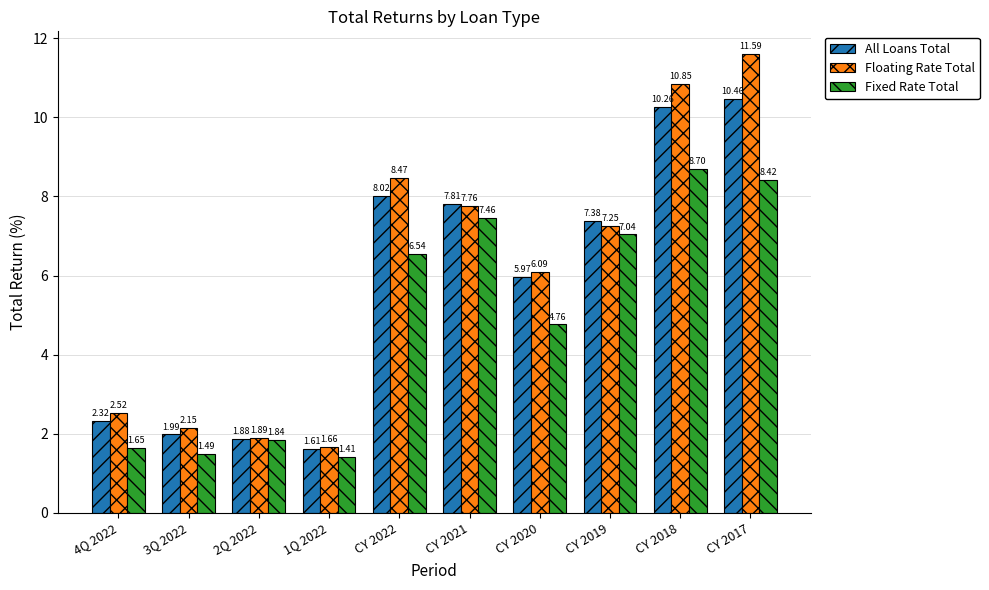

True or false: All Loans Total has a value of 10.6 at CY 2022.

False